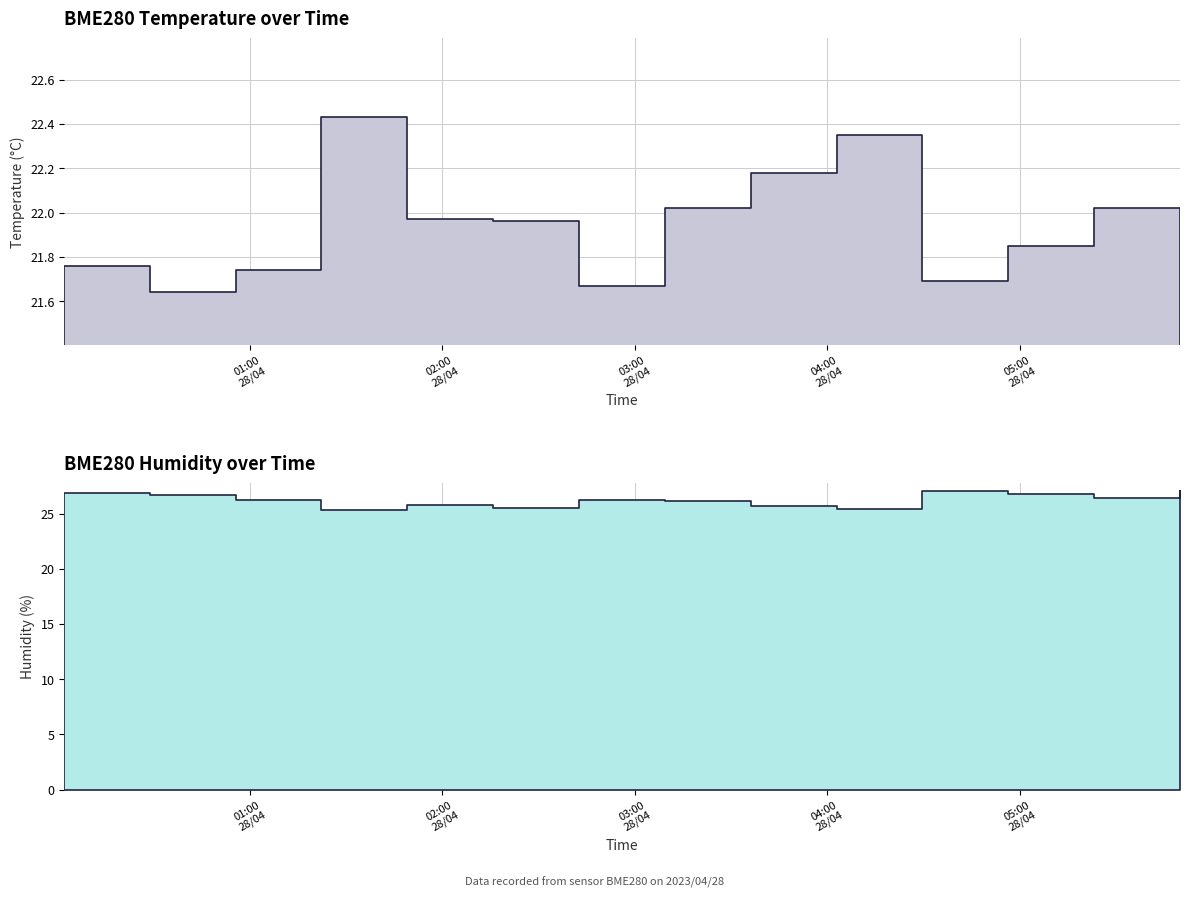

How many lines are shown in the chart?

2